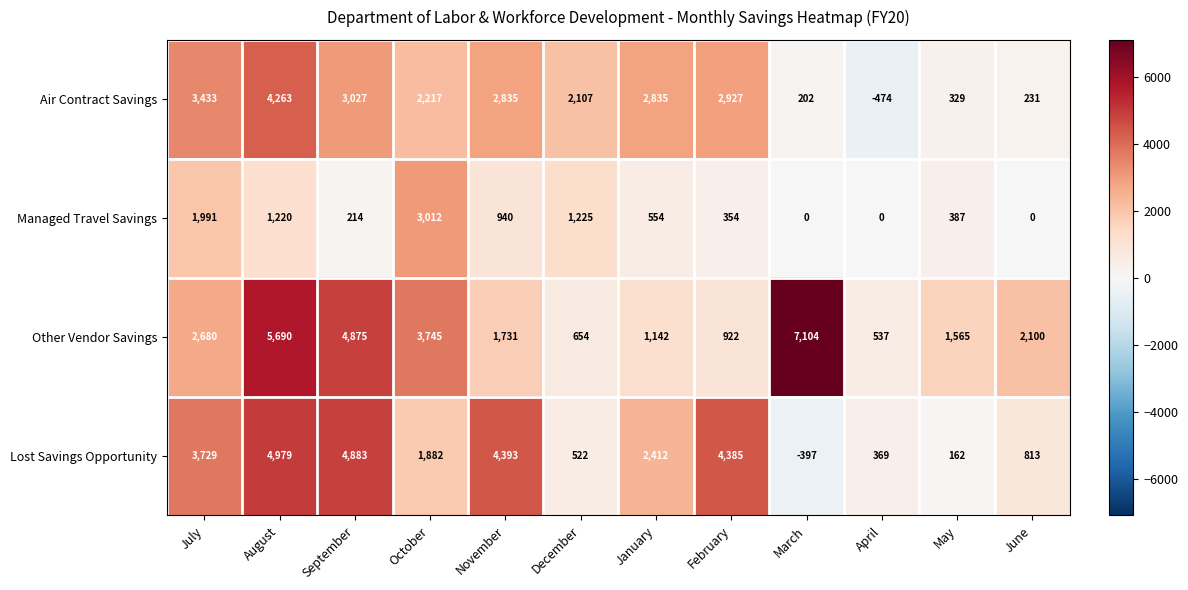

Which label corresponds to the largest value in the chart?

March